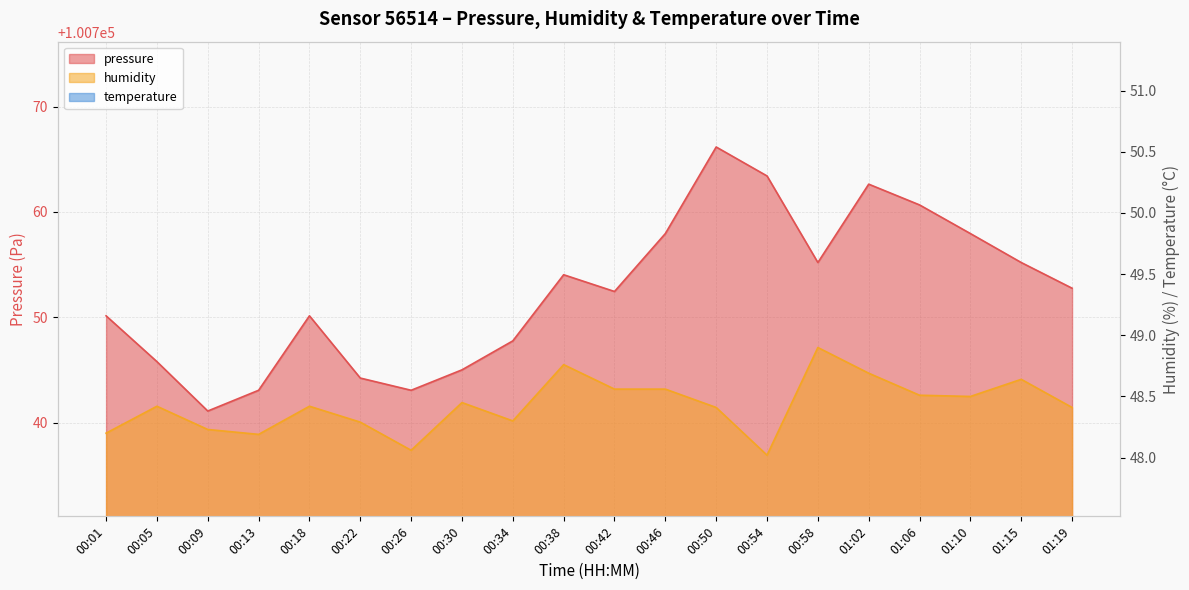

Where is the first local maximum for humidity?

00:05